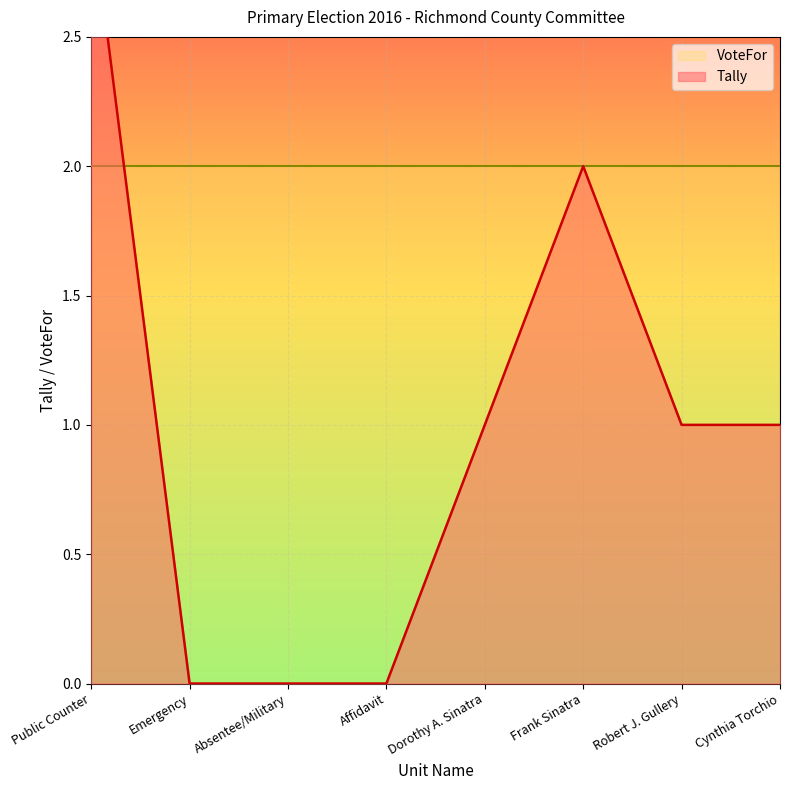

What is the greatest value displayed?

3